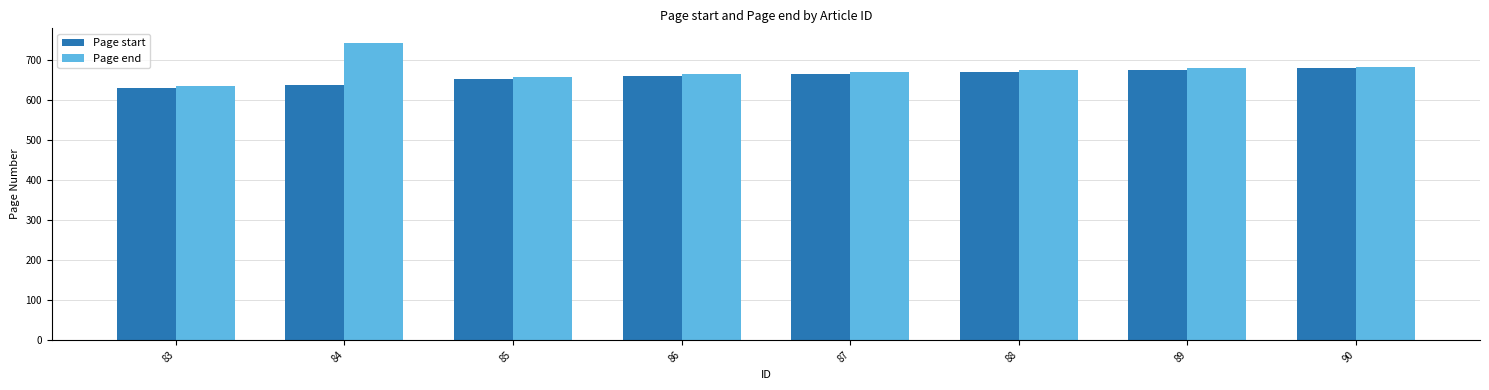

What is the smallest value displayed?

631